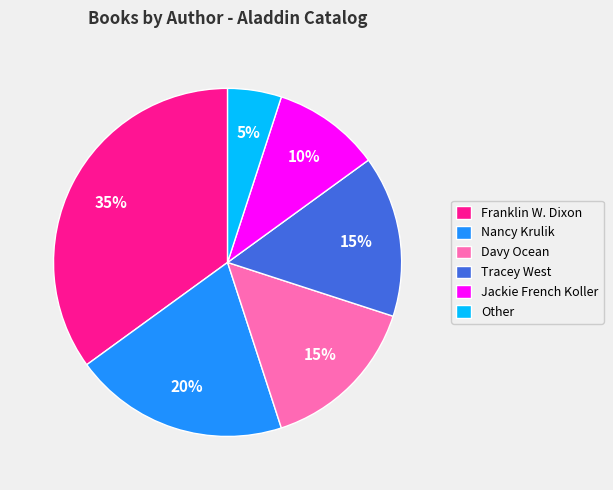

Combined, do Jackie French Koller and Other account for over 50%?

No